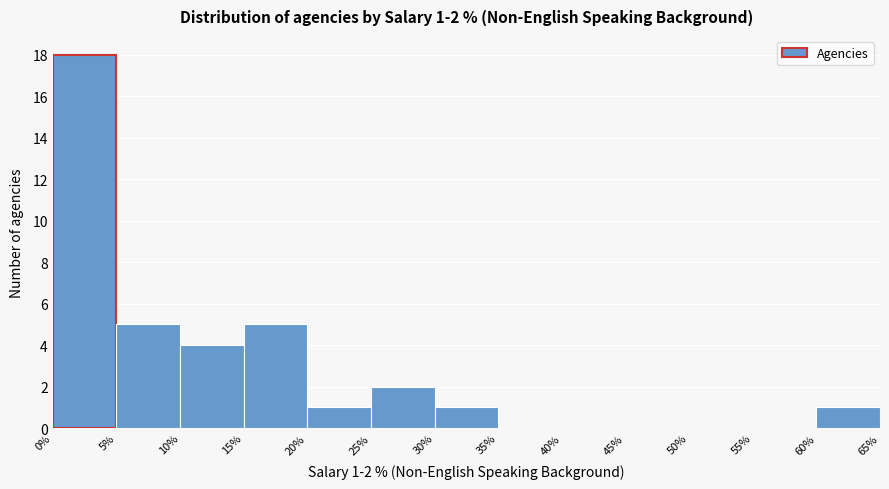

Which range on the x-axis has the tallest bar?

0% to 5%